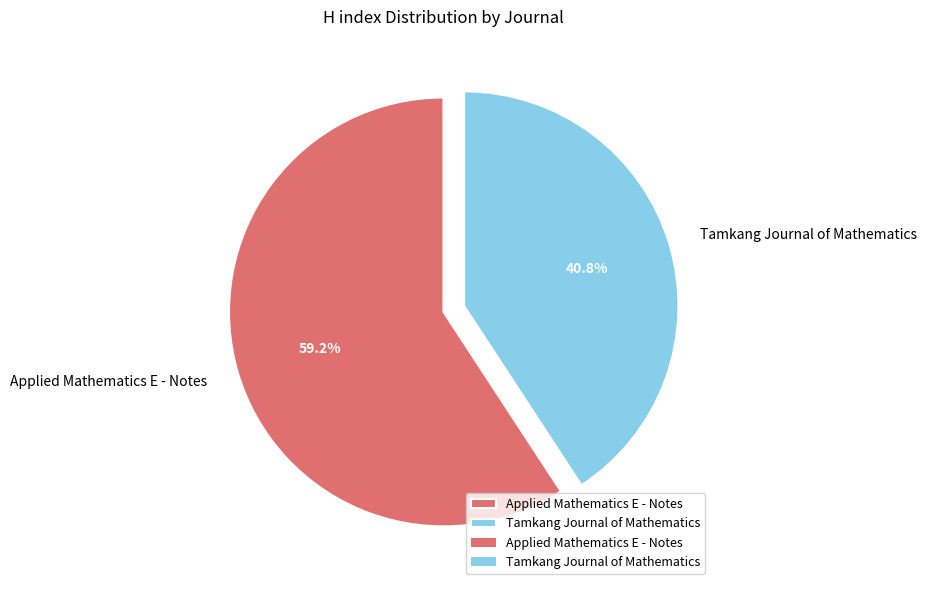

Which category has the biggest portion of the pie?

Applied Mathematics E - Notes